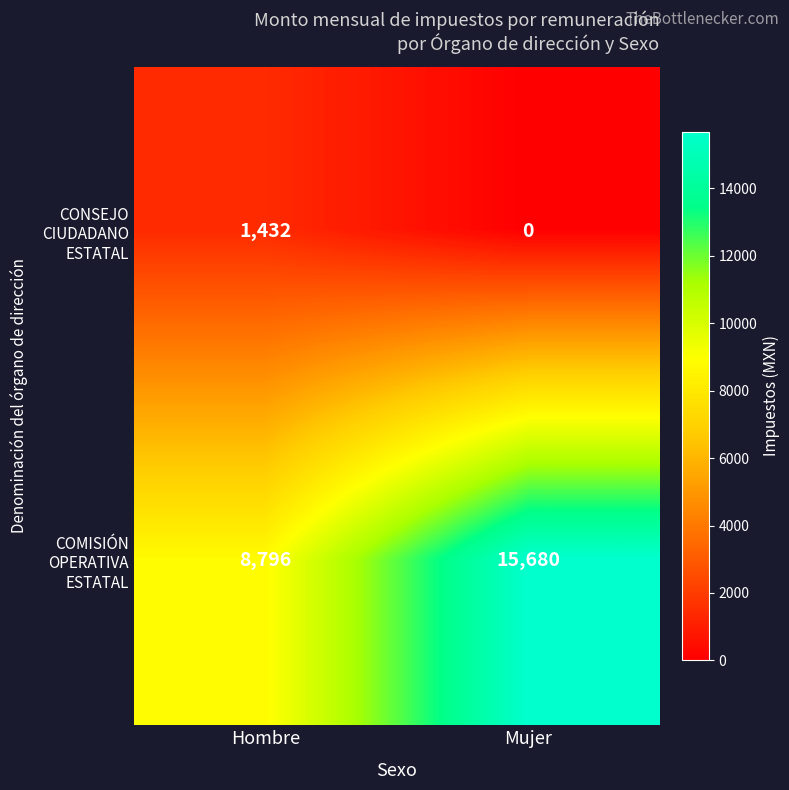

At which category is the sum across all series the highest?

Mujer